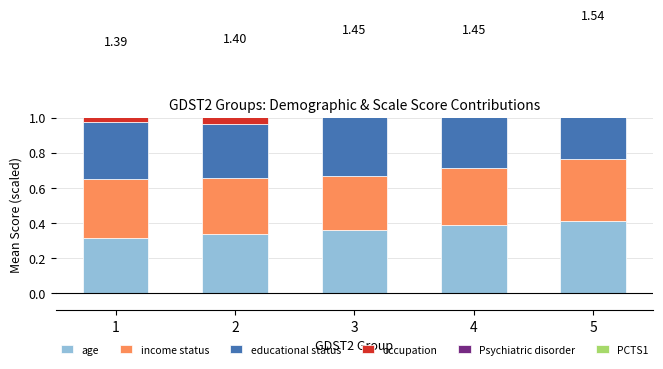

Where is educational status nearest to the value 0?

5